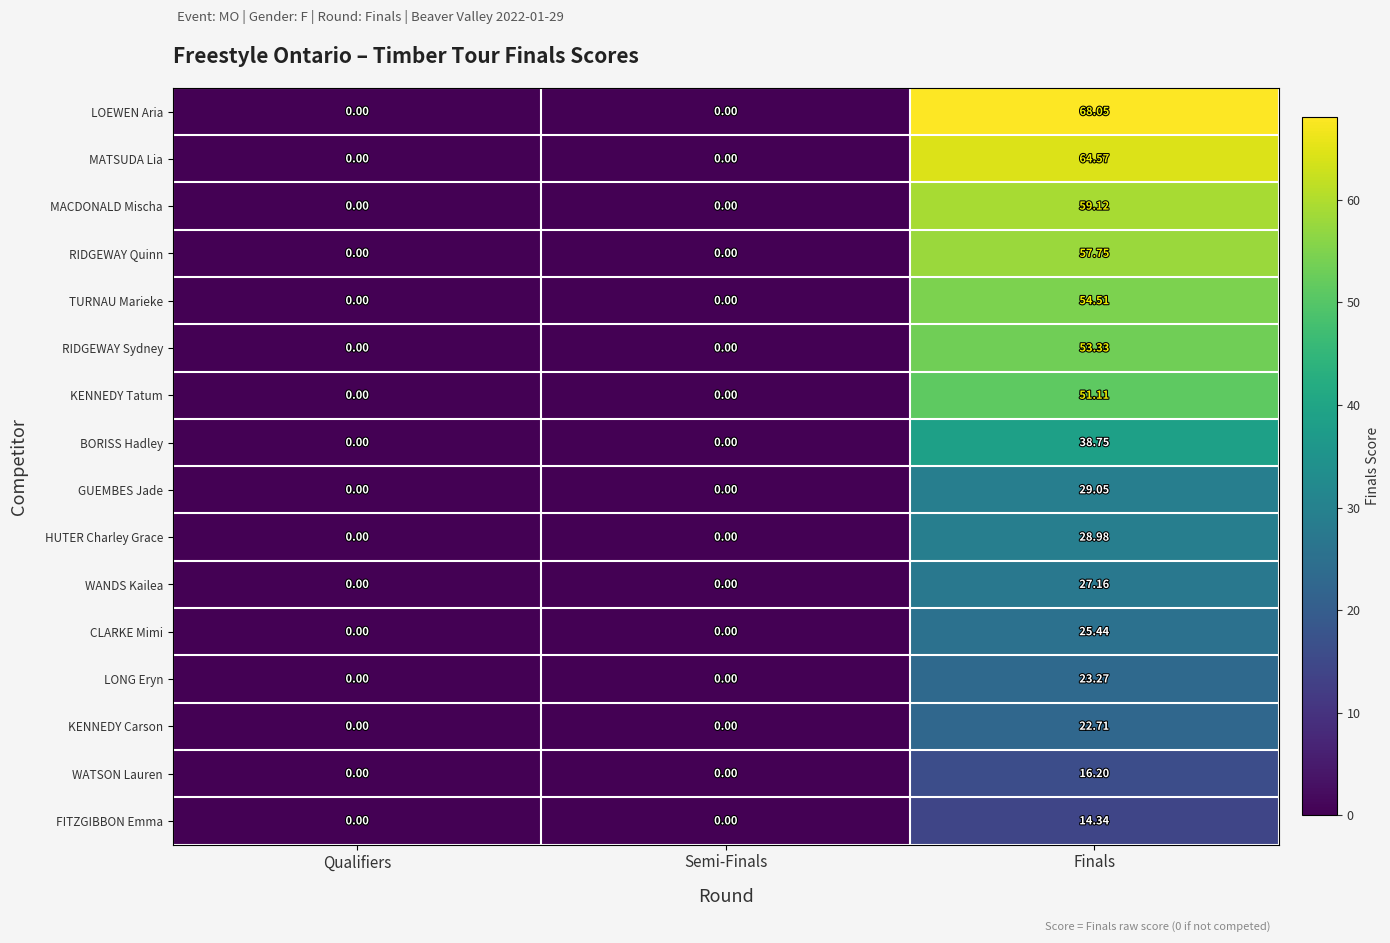

How many data points in MACDONALD Mischa are above 0?

1